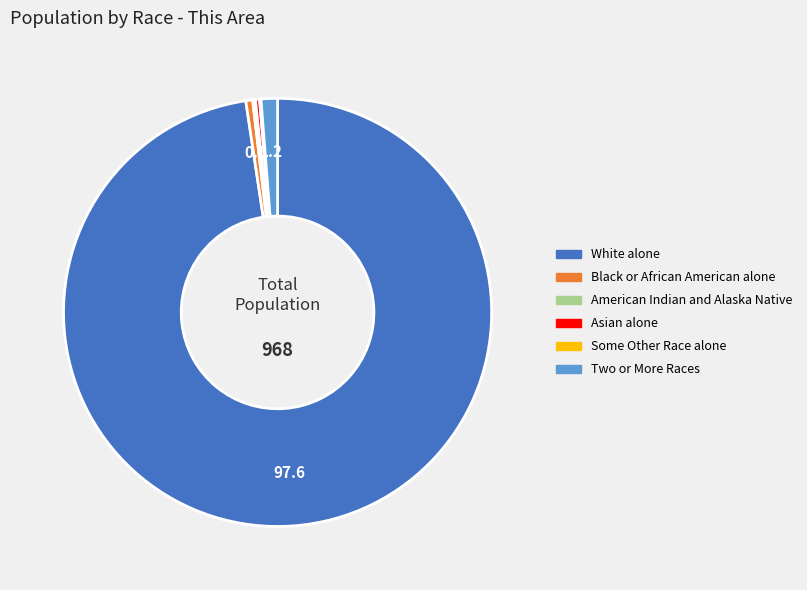

Is there any slice that represents more than half of the pie?

Yes